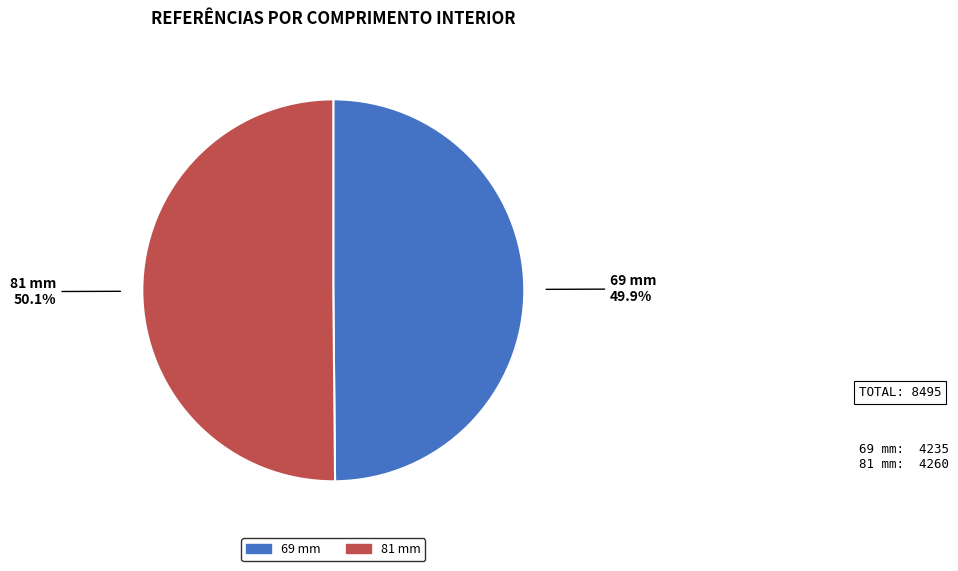

Do 69 mm and 81 mm together represent more than half of the pie?

Yes